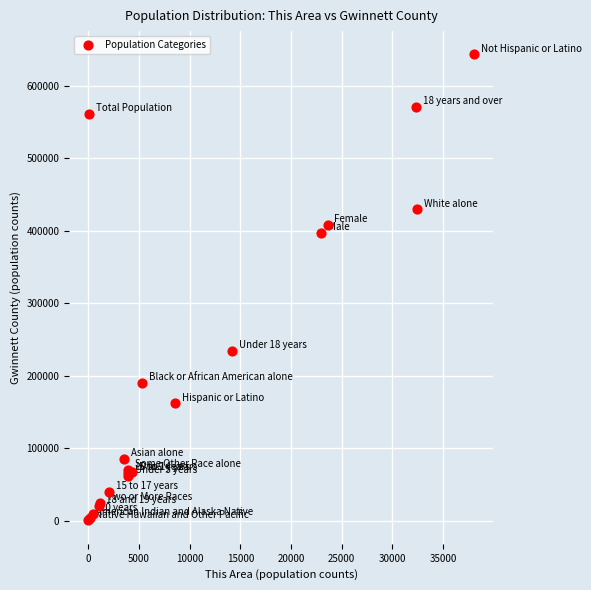

What Y value in the scatter plot is closest to 321881?

397153